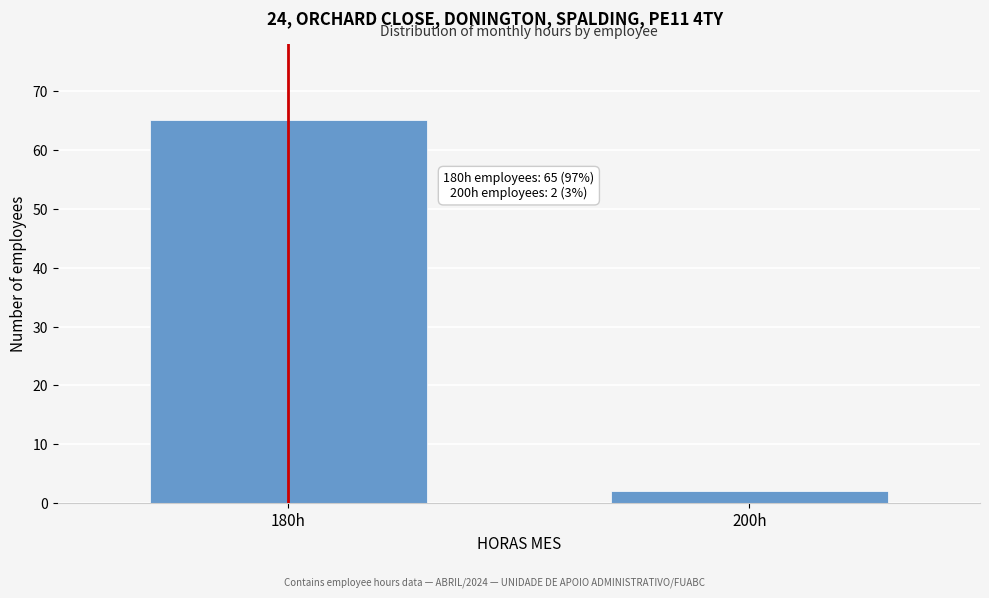

Reading right to left, list all the values displayed in this chart.

2	65